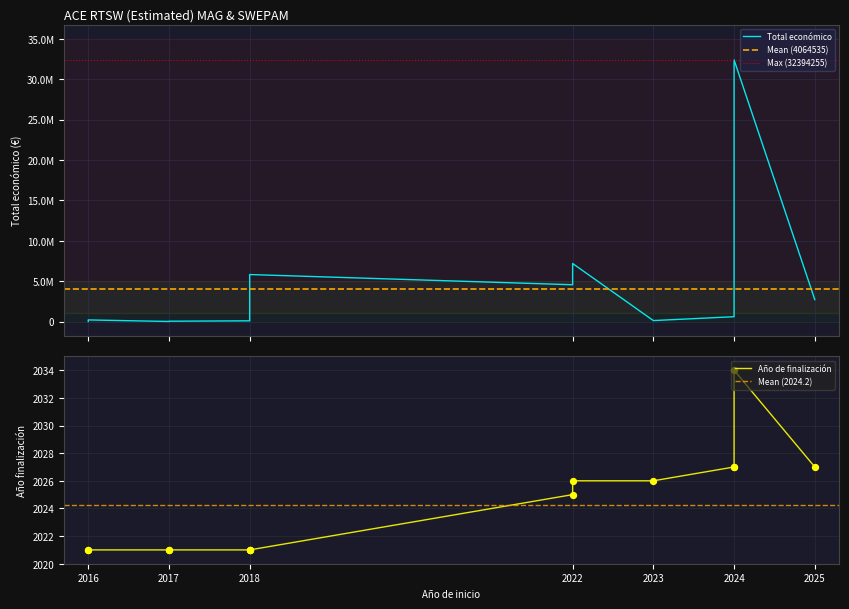

Which series has the largest Y range (max minus min)?

Total económico